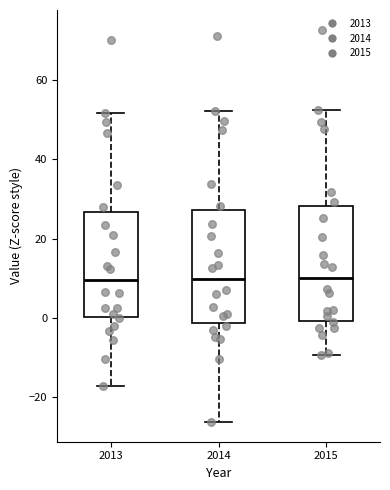

Reading left to right, transcribe this box plot: for each box, give where its median line is, the range the box spans, and where its two whiskers end, as read against the y-axis. The values are not printed on the chart, so give them approximately, as read against the axis.

2013: median 10, box 0 to 26, whiskers -18 to 52
2014: median 10, box -2 to 28, whiskers -26 to 52
2015: median 10, box 0 to 28, whiskers -10 to 52